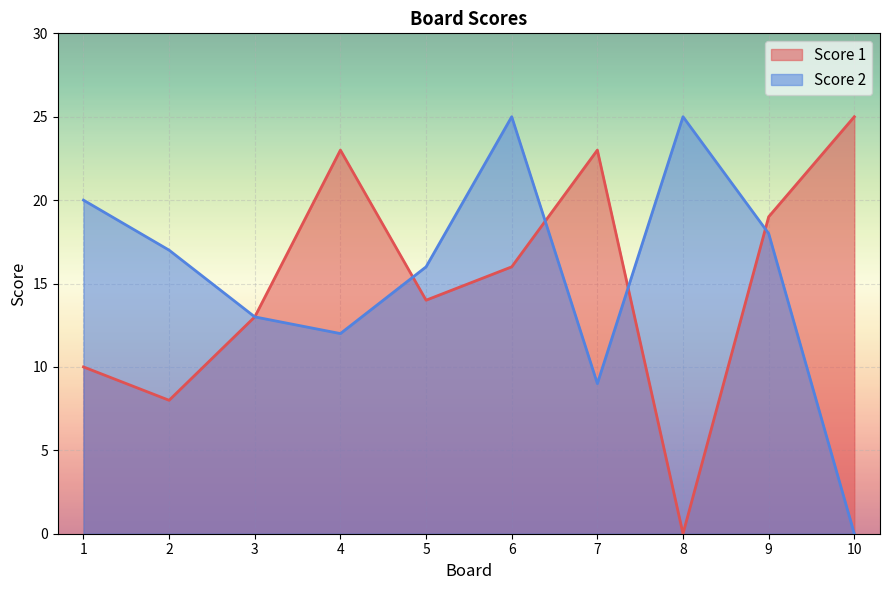

Which series changed the most between 4 and 8?

Score 1